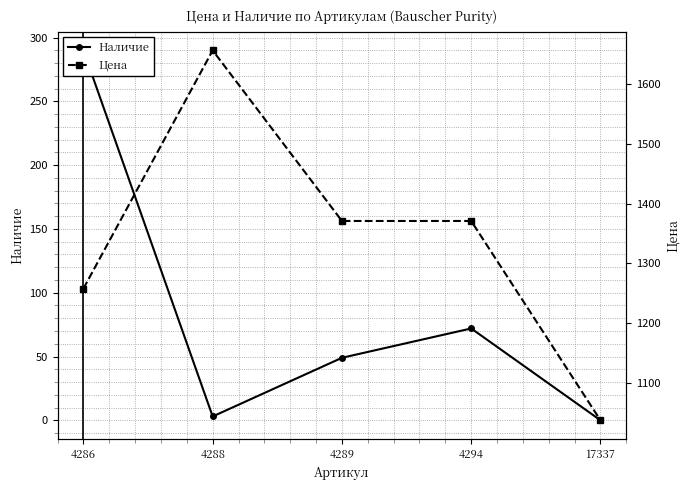

Where is Цена nearest to the value 1347?

4289